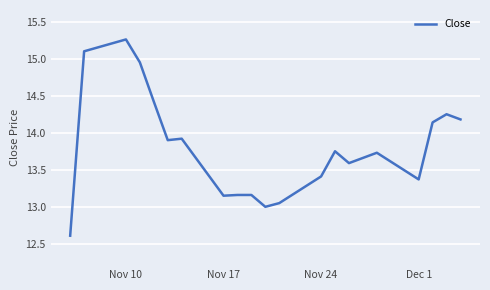

What is the difference between the maximum and minimum values?

2.7